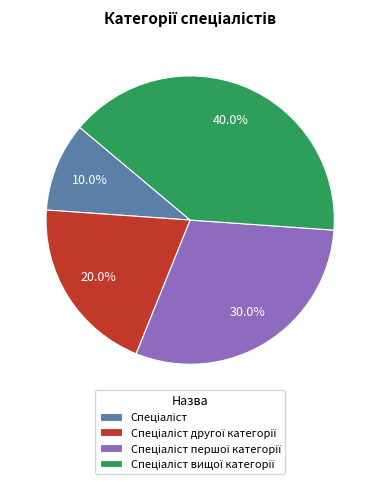

Is there any slice that represents more than half of the pie?

No